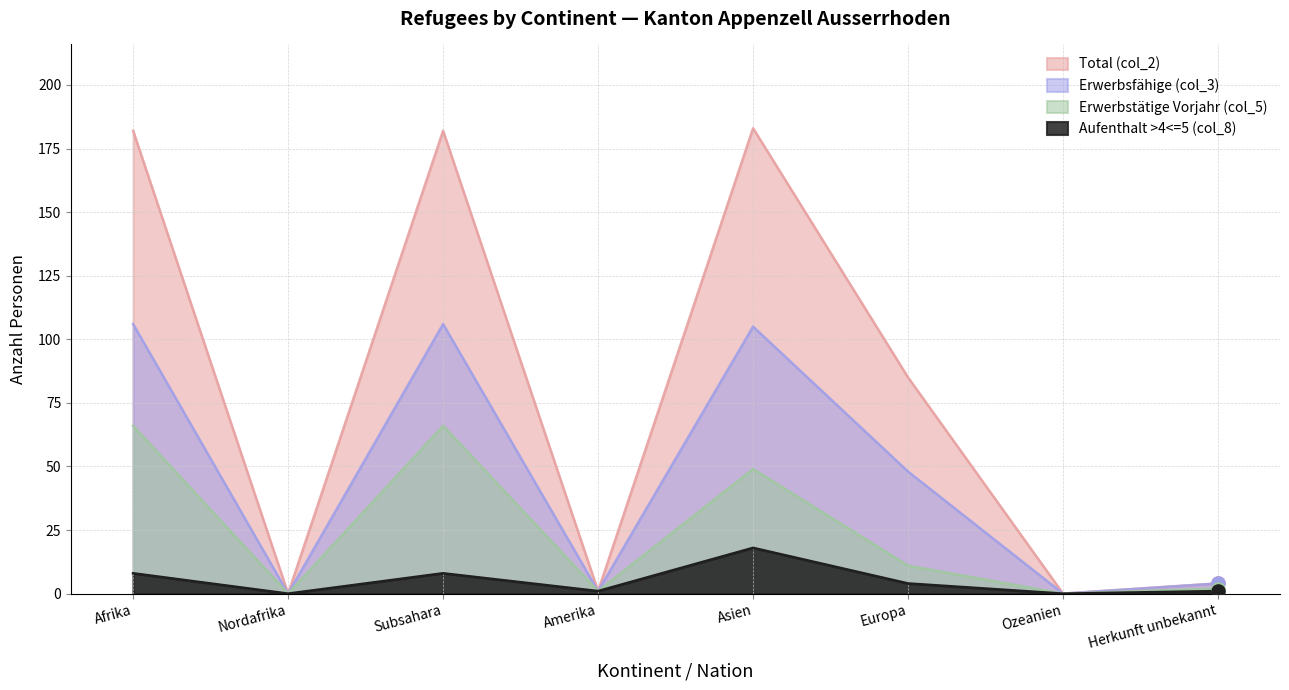

Which series contains the highest Y value?

Total (col_2)